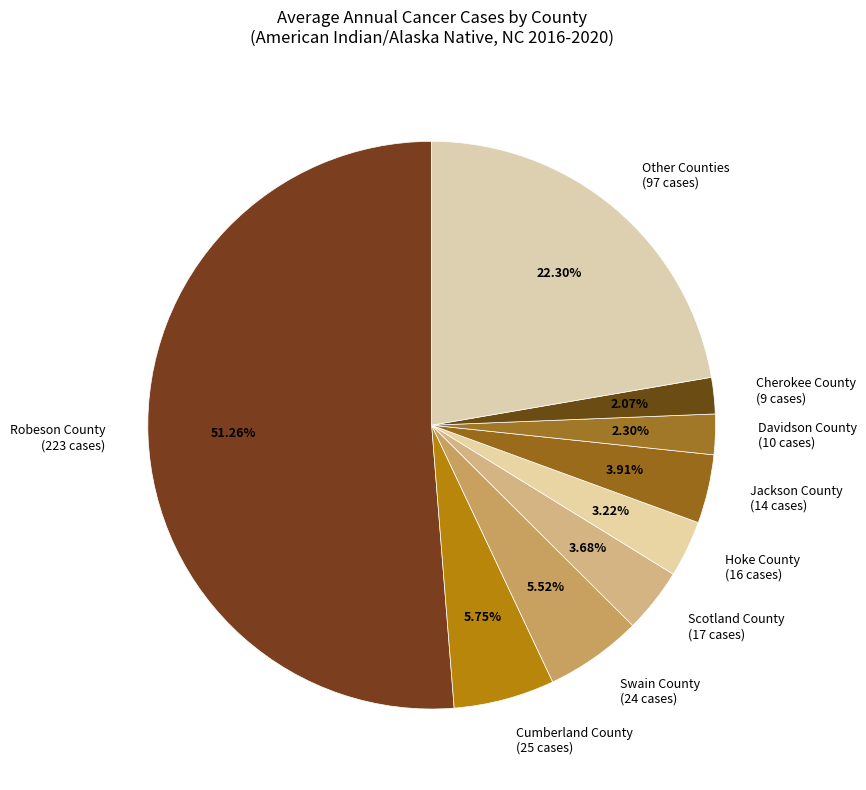

Between Scotland County (17 cases) and Cherokee County (9 cases), which is larger?

Scotland County (17 cases)